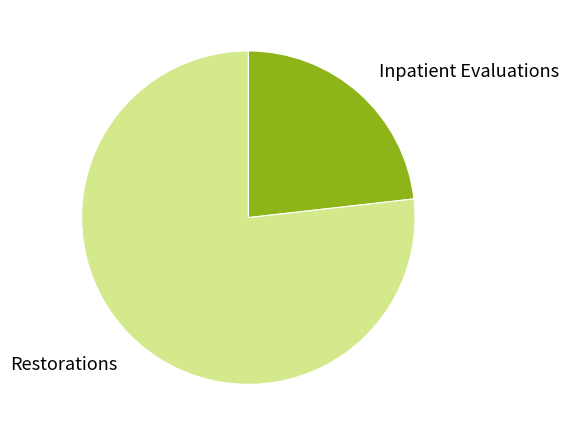

Which category accounts for the majority?

Restorations